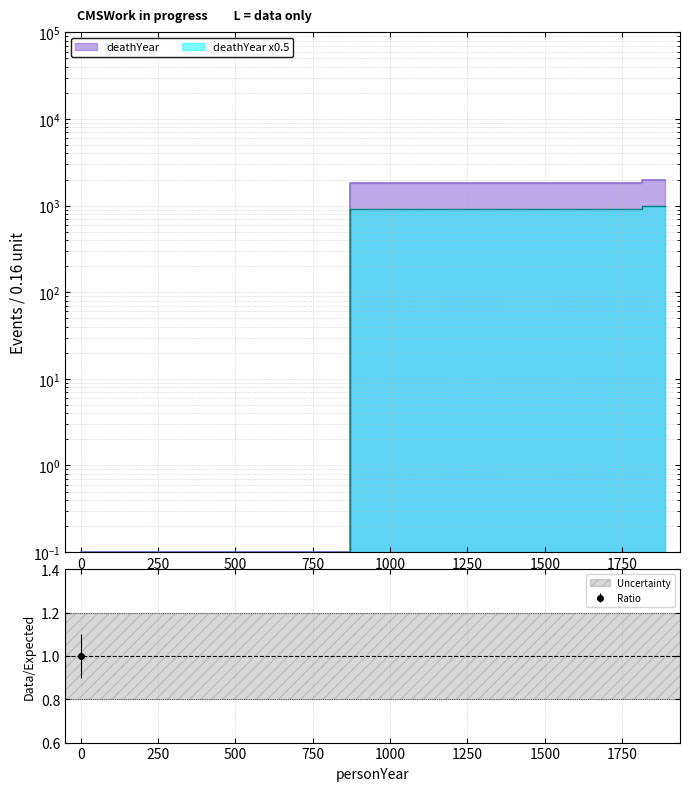

What is the value of the 1st point from the left?

0.1